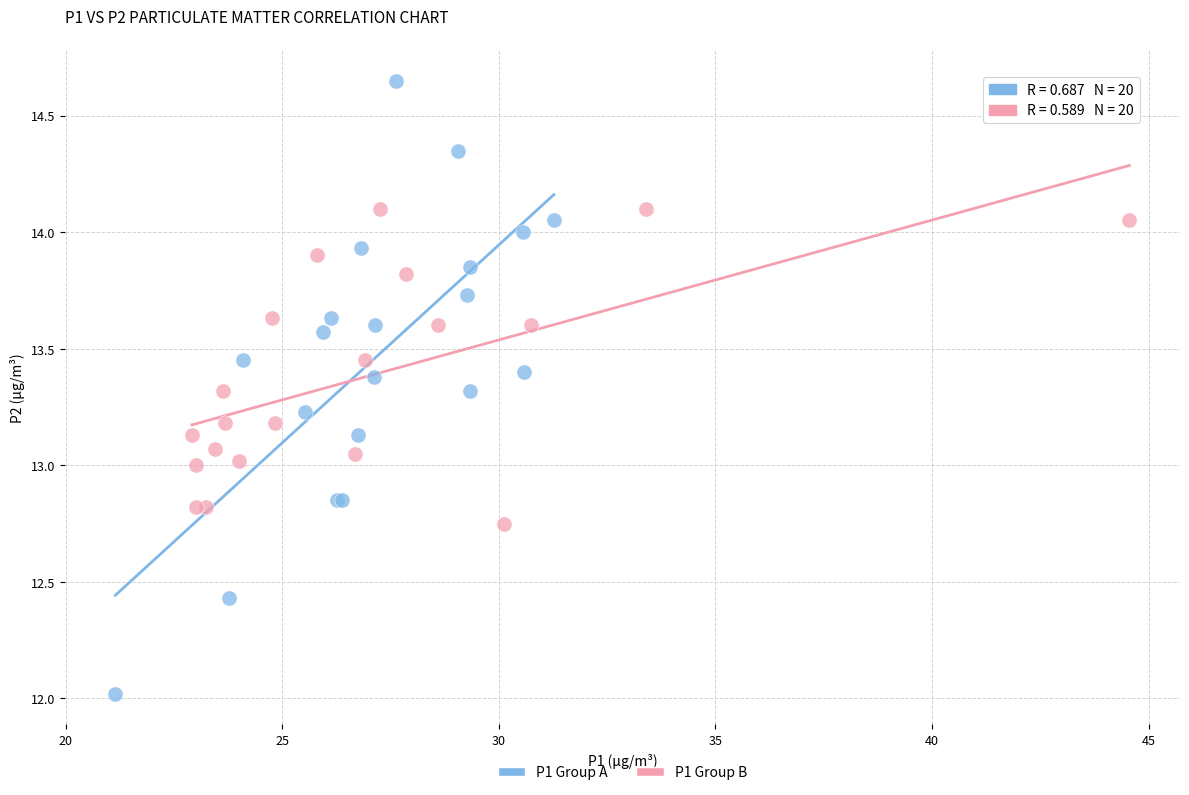

Which series contains the highest Y value?

P1 Group A